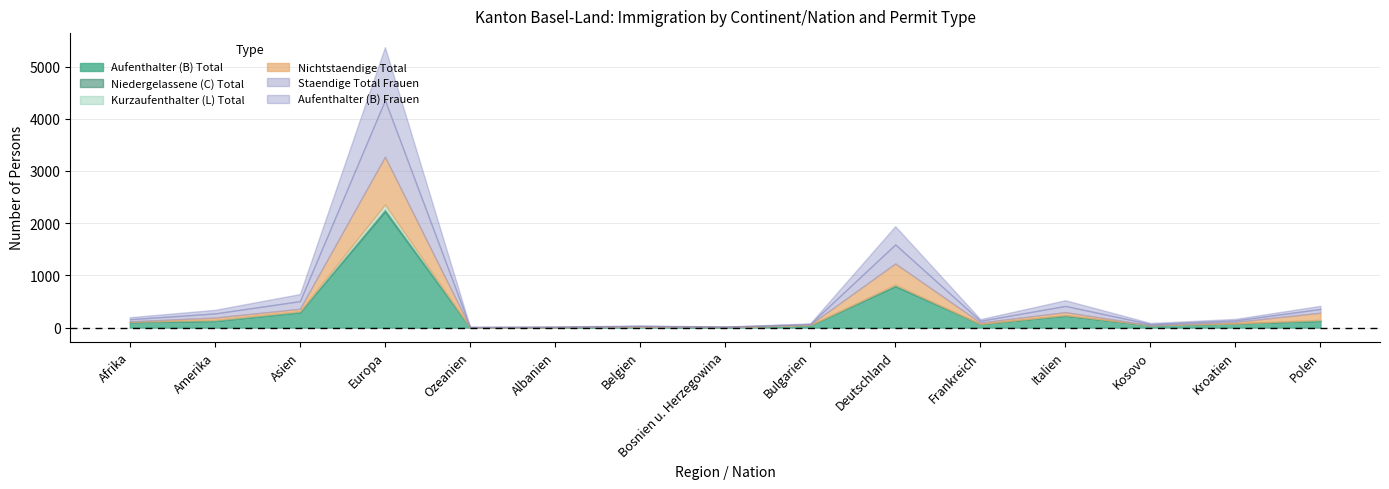

True or false: Niedergelassene (C) Total and Aufenthalter (B) Total intersect in this chart.

False